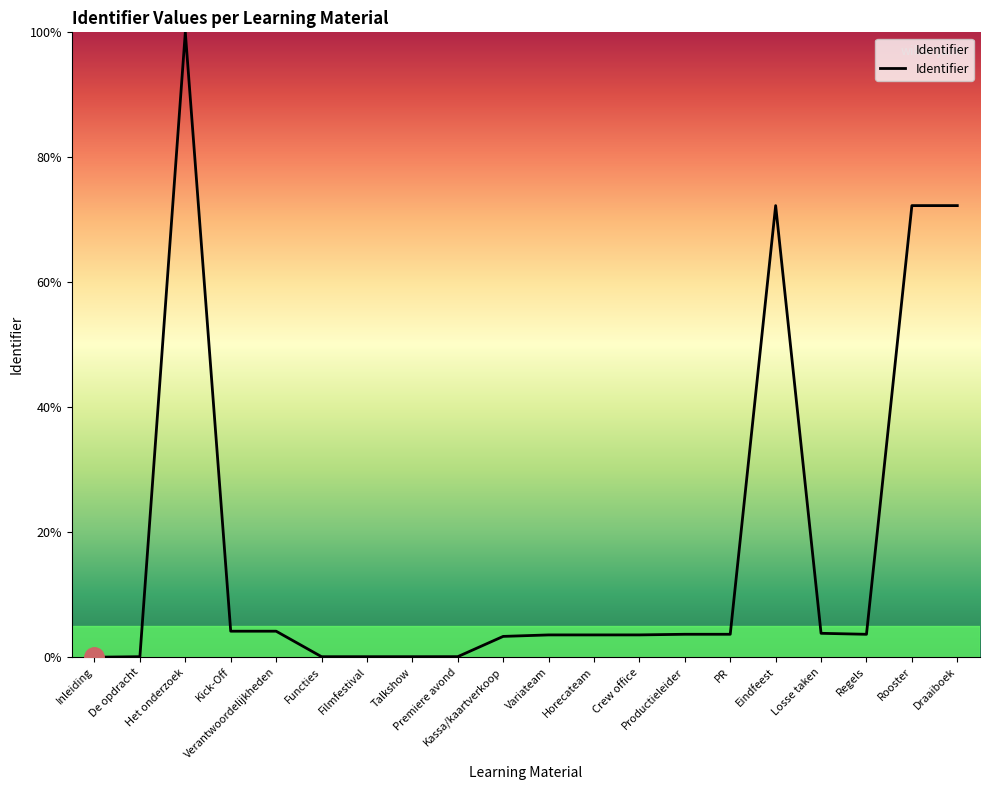

Which has a higher value, Losse taken or Crew office?

Losse taken